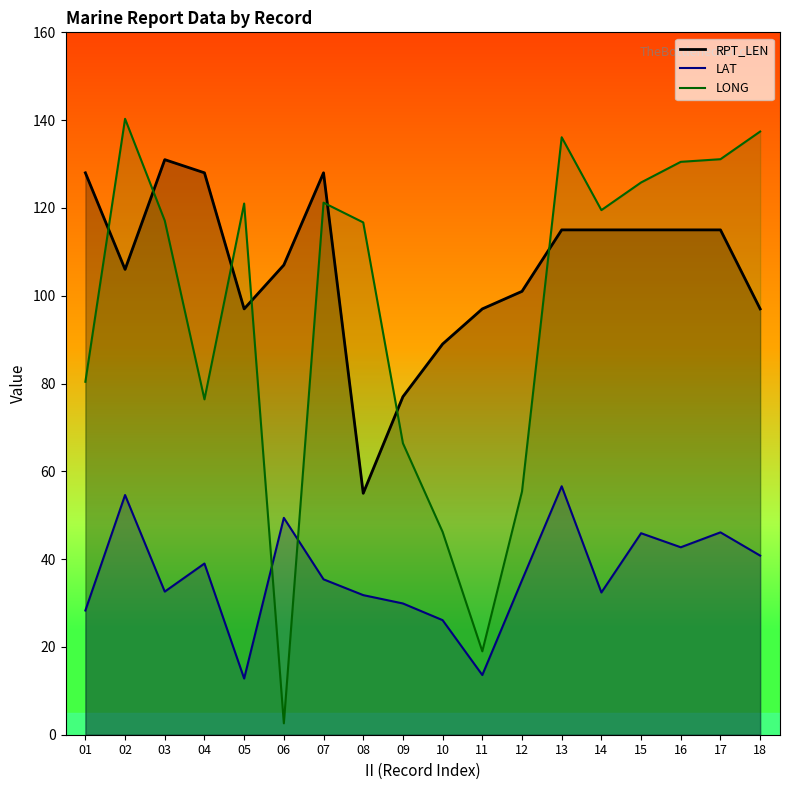

What is the average value of the RPT_LEN series?

106.4